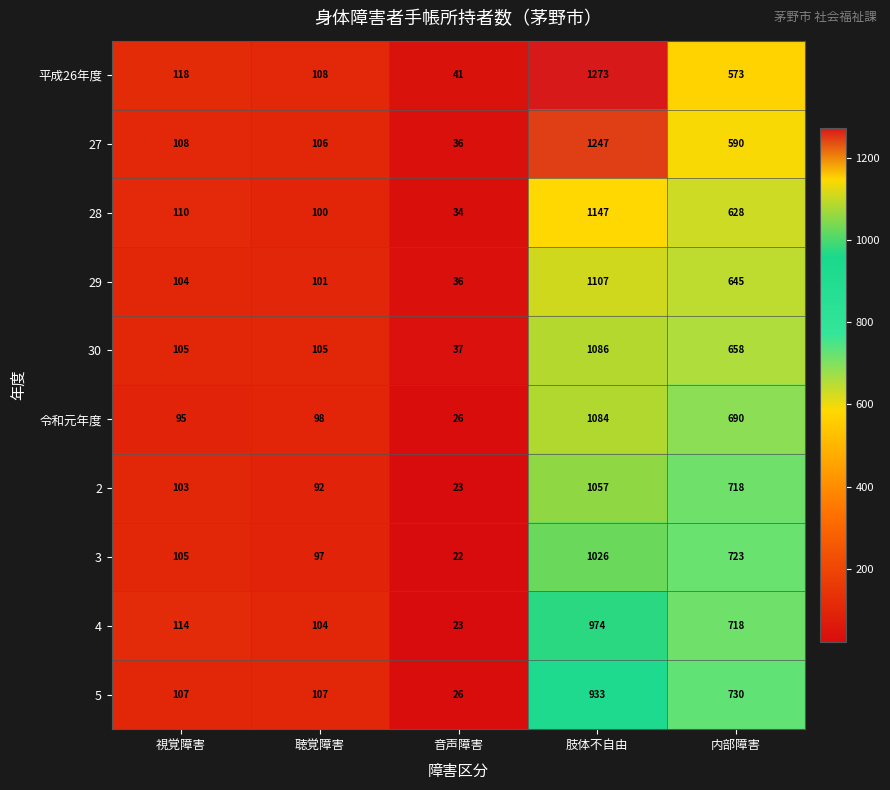

List the labels in order of 2 value, largest first.

肢体不自由, 内部障害, 視覚障害, 聴覚障害, 音声障害